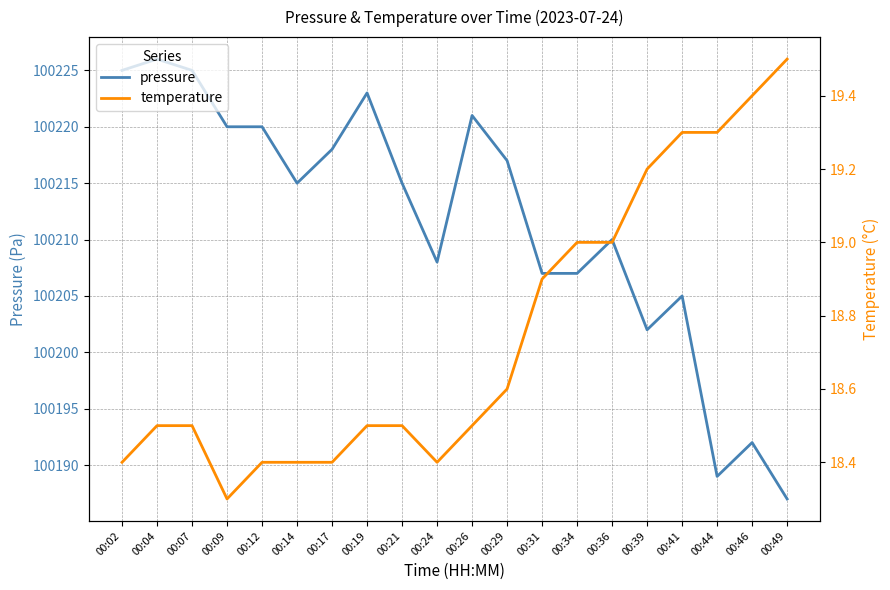

The pressure series shows 100220.0 at 00:09. True or false?

True